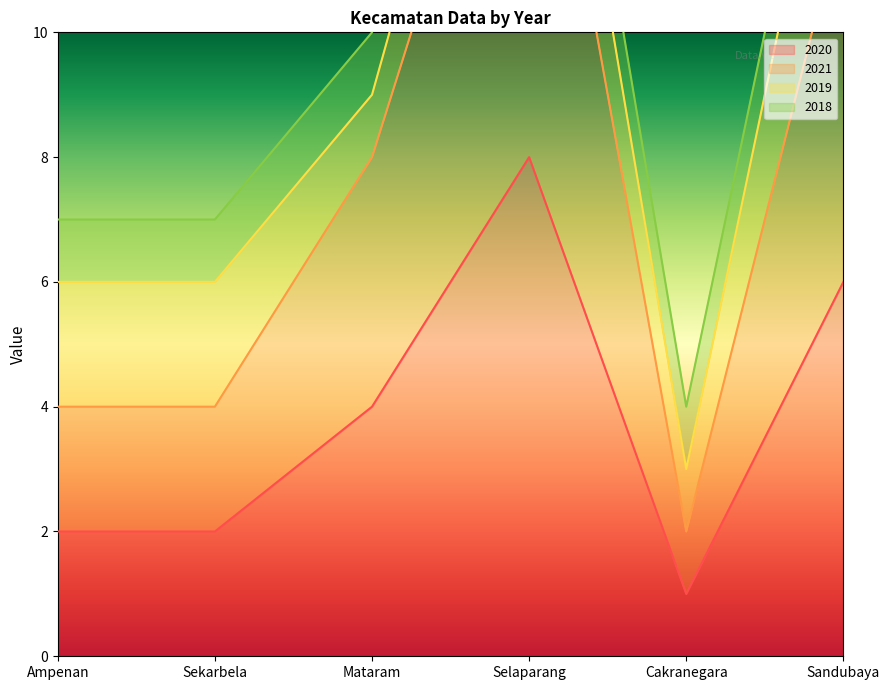

Which category has the highest value in the 2020 series?

Selaparang